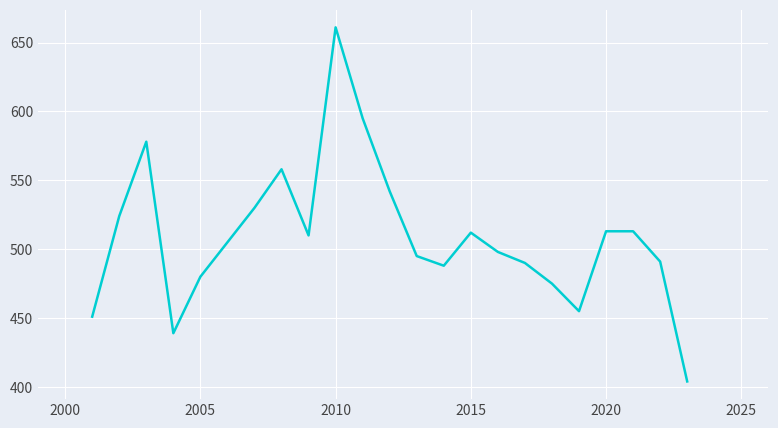

What is the maximum value shown in the chart?

661